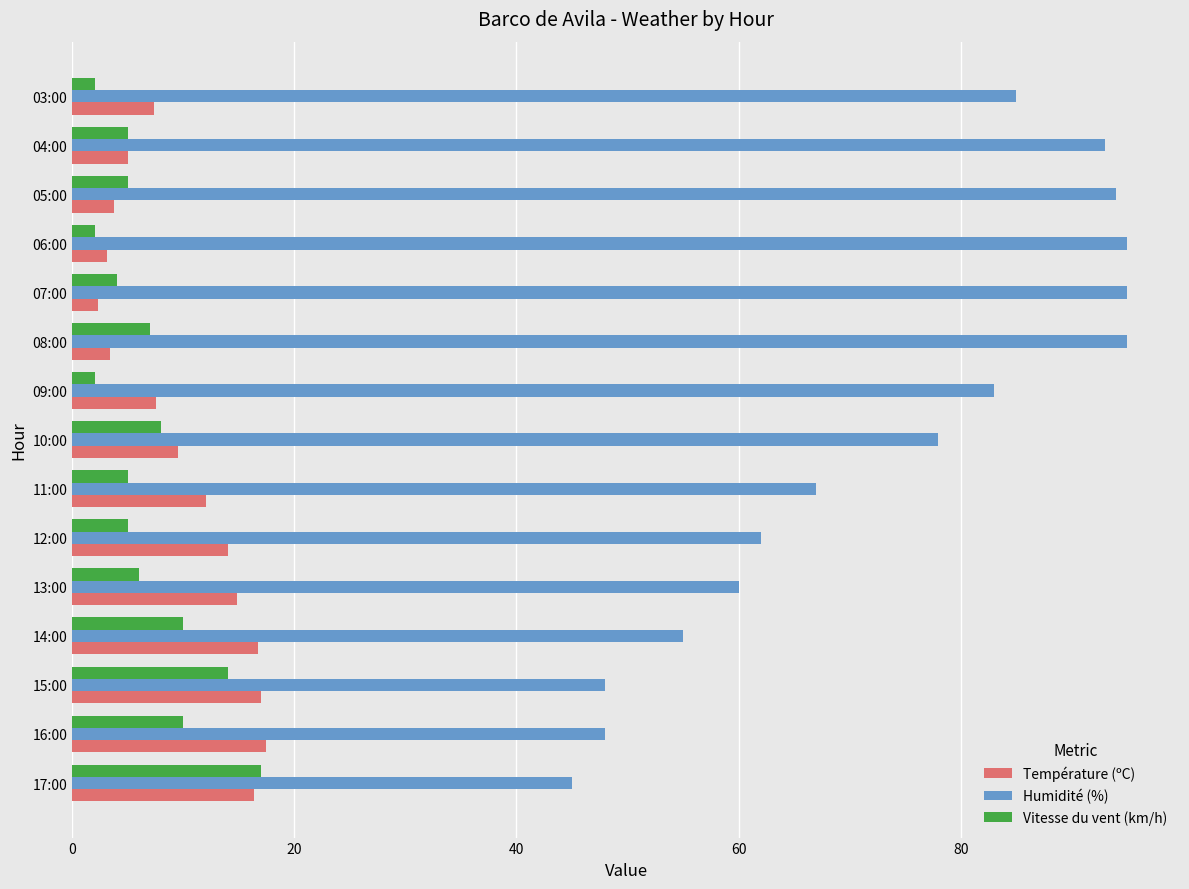

What is the average value of the Température (ºC) series?

10.0